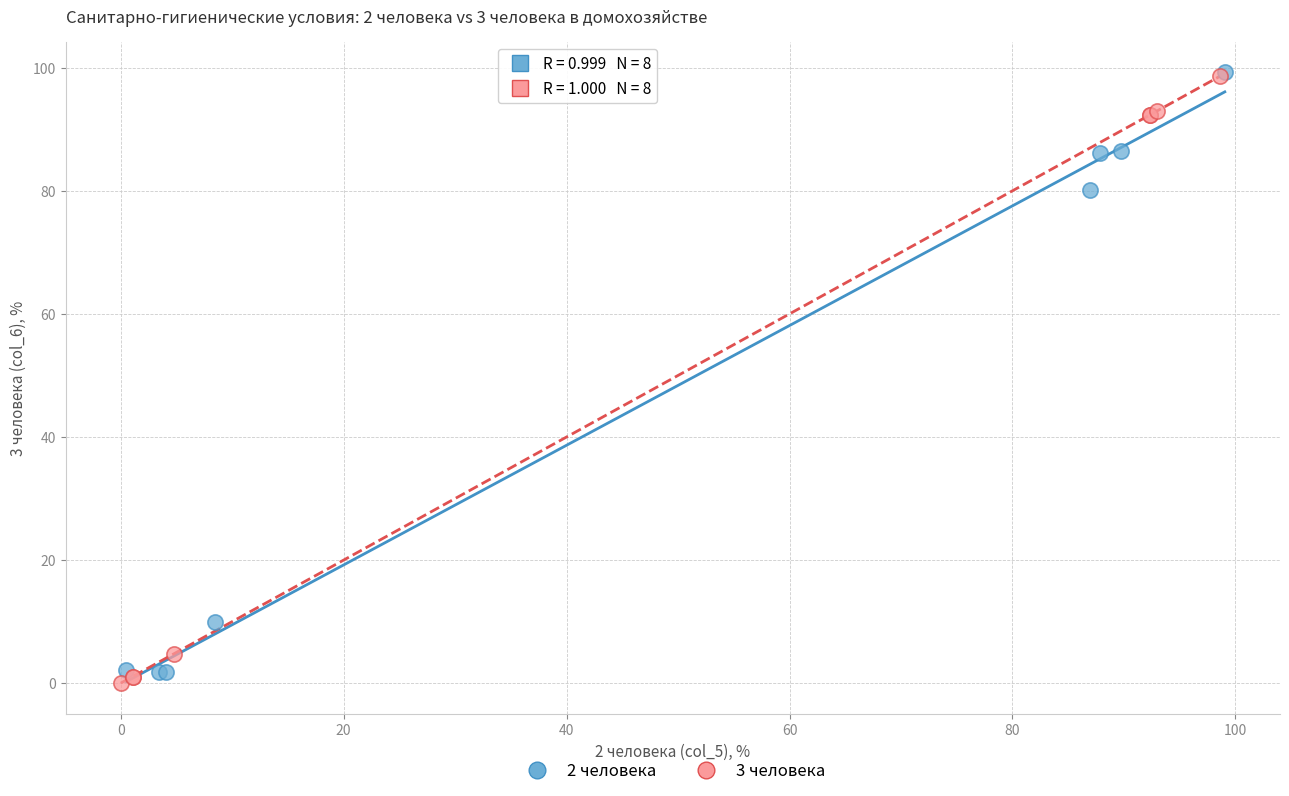

Which series has the widest spread of Y values?

3 человека